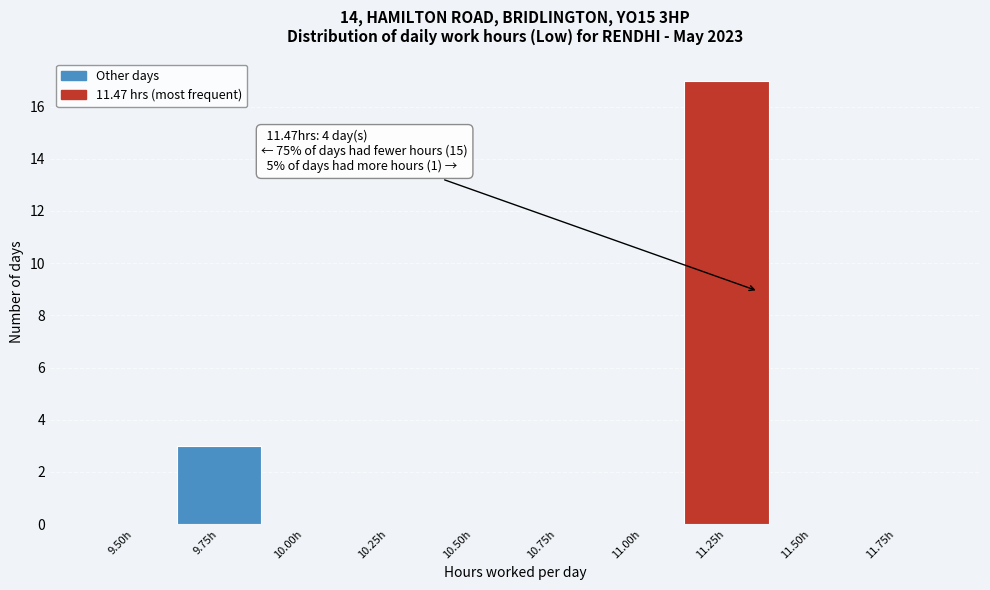

Reading left to right, extract all data points from this chart.

9.50h=0	9.75h=3	10.00h=0	10.25h=0	10.50h=0	10.75h=0	11.00h=0	11.25h=17	11.50h=0	11.75h=0